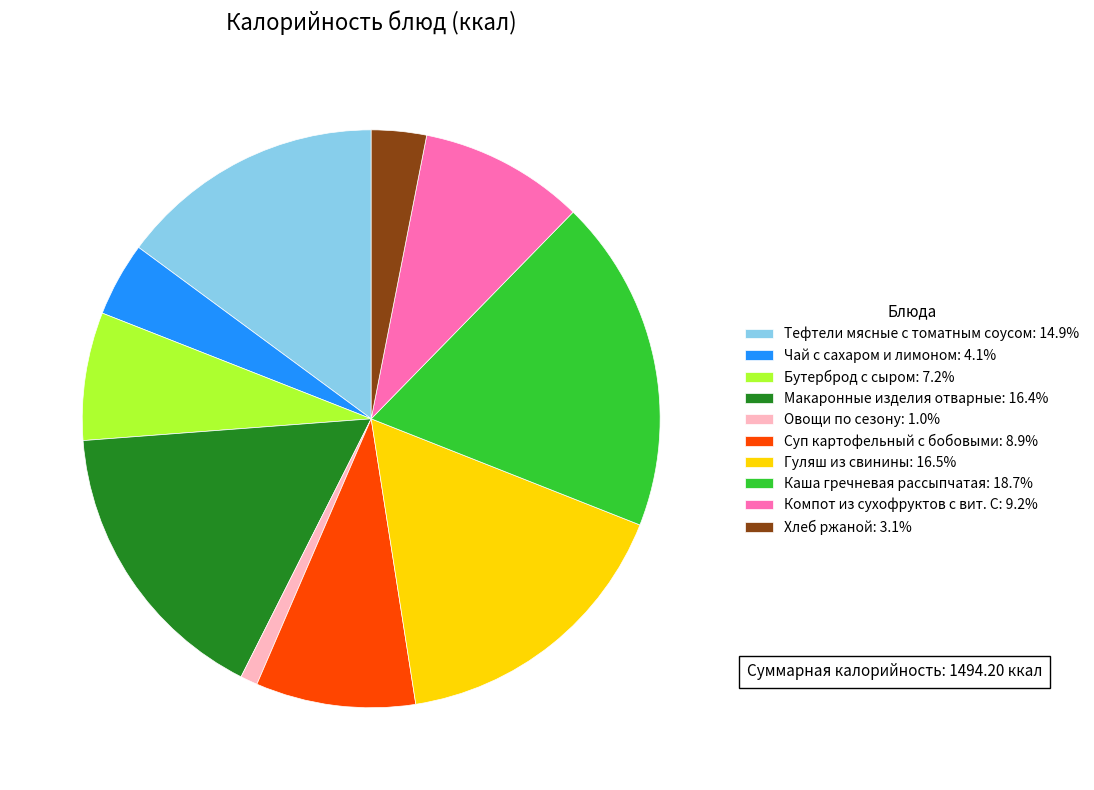

Do Суп картофельный с бобовыми: 8.9% and Чай с сахаром и лимоном: 4.1% together represent more than half of the pie?

No